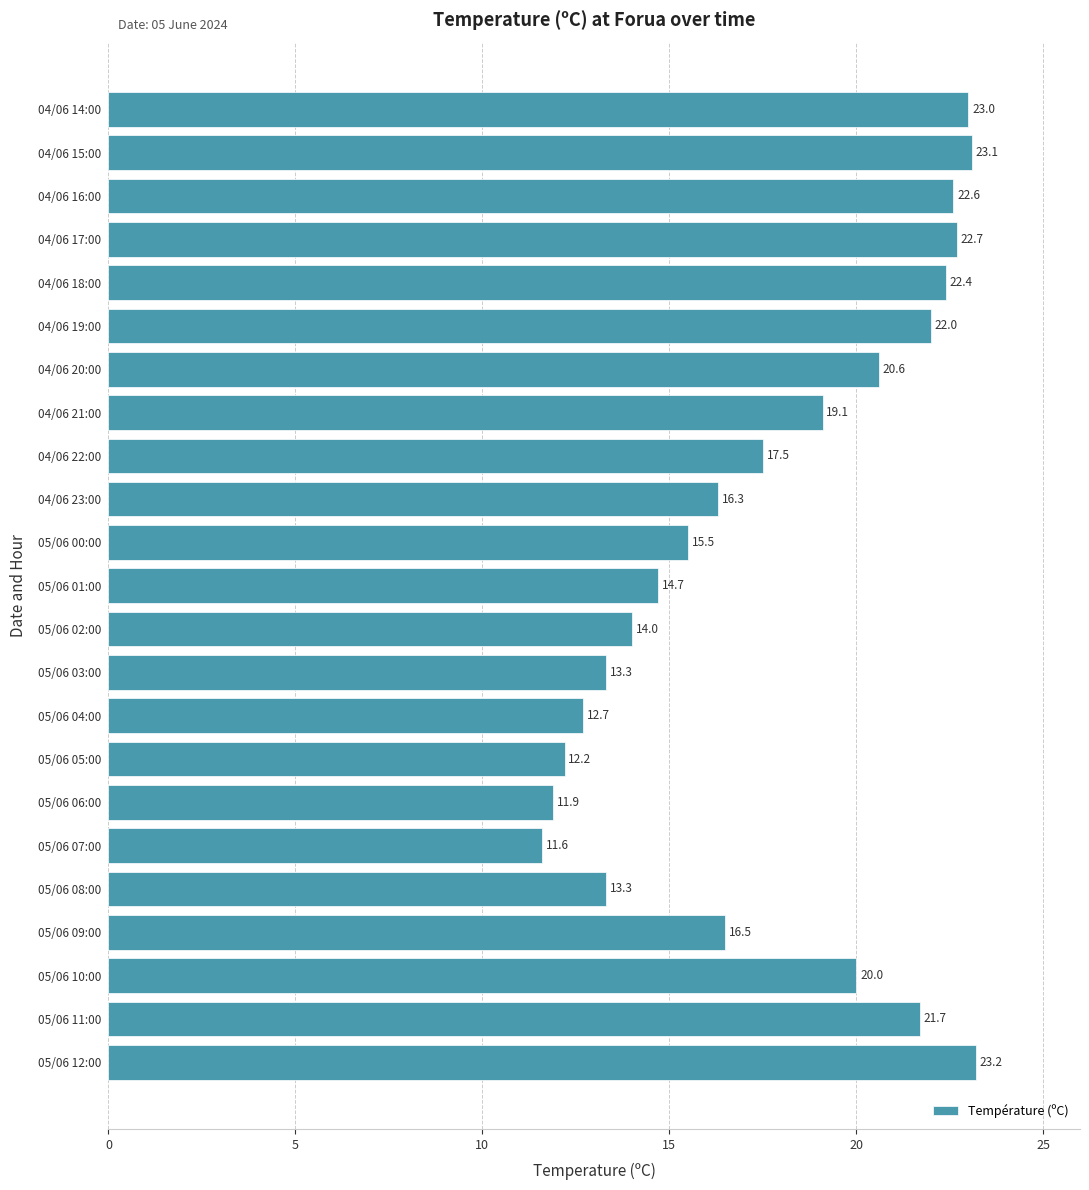

Approximately how many times larger is the value at 05/06 00:00 compared to 04/06 20:00?

0.8